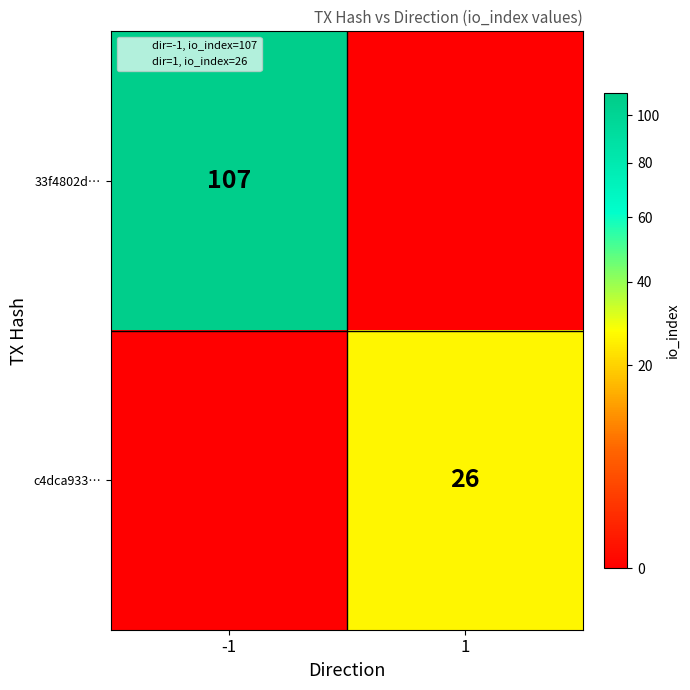

The value of c4dca933… at -1 is 0.0. True or false?

True